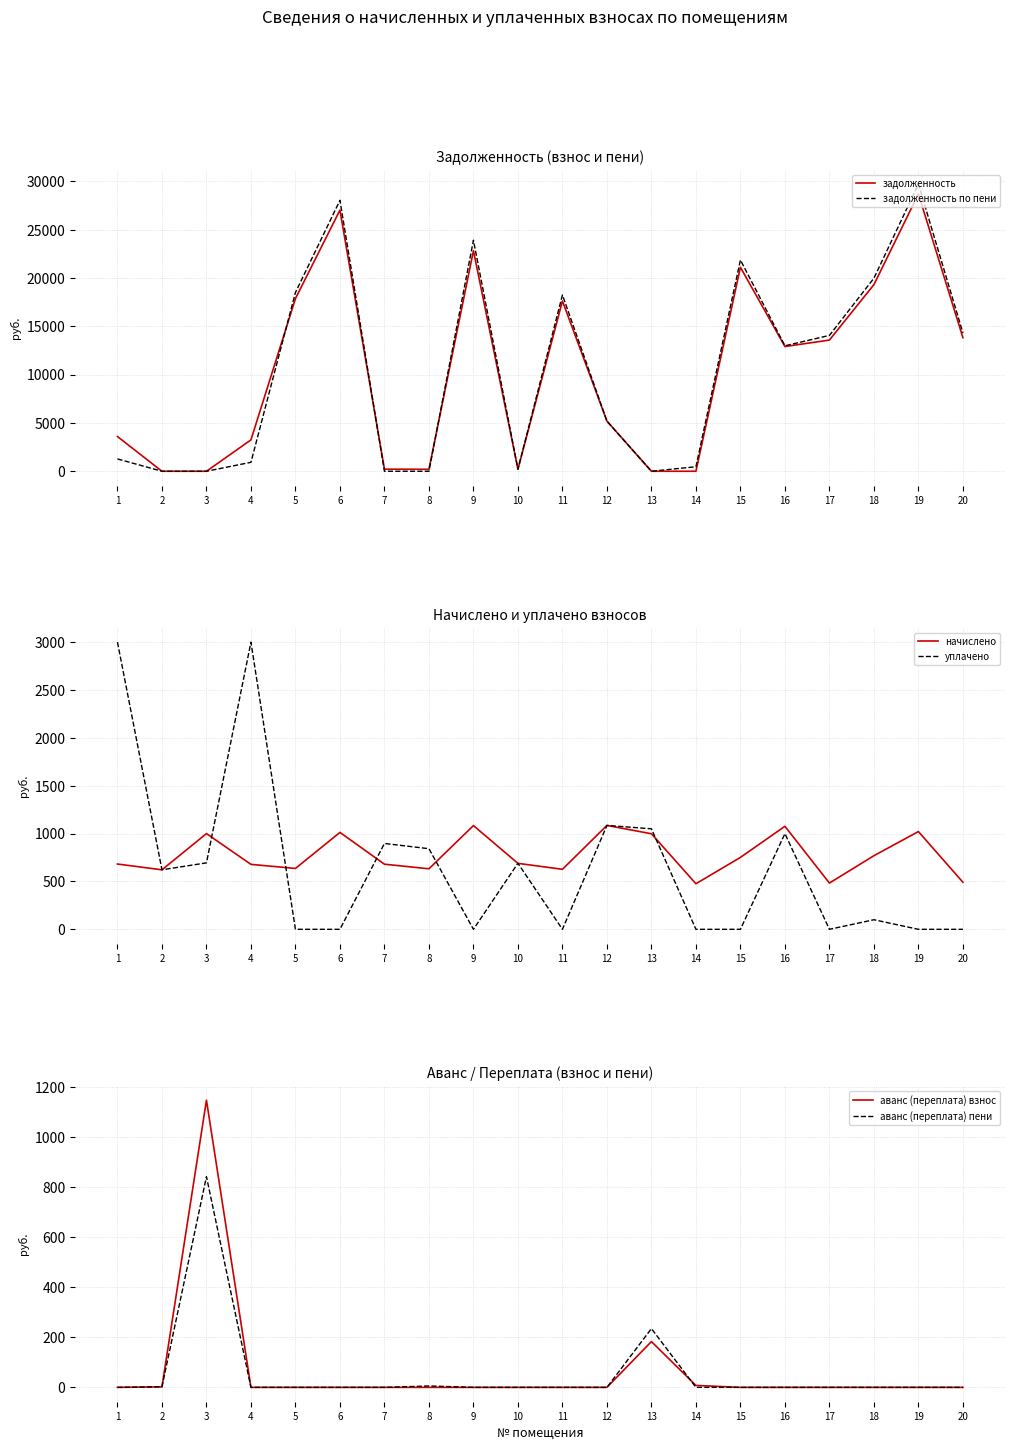

How many values in the аванс (переплата) пени series exceed 0?

4